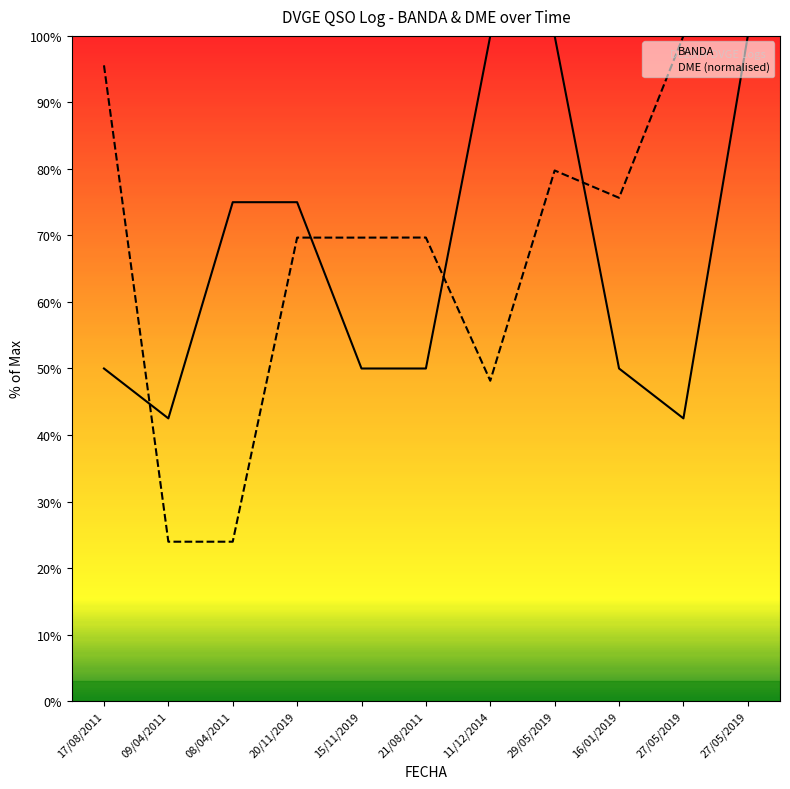

Is the value of BANDA at 29/05/2019 greater than the value of DME at 11/12/2014?

Yes